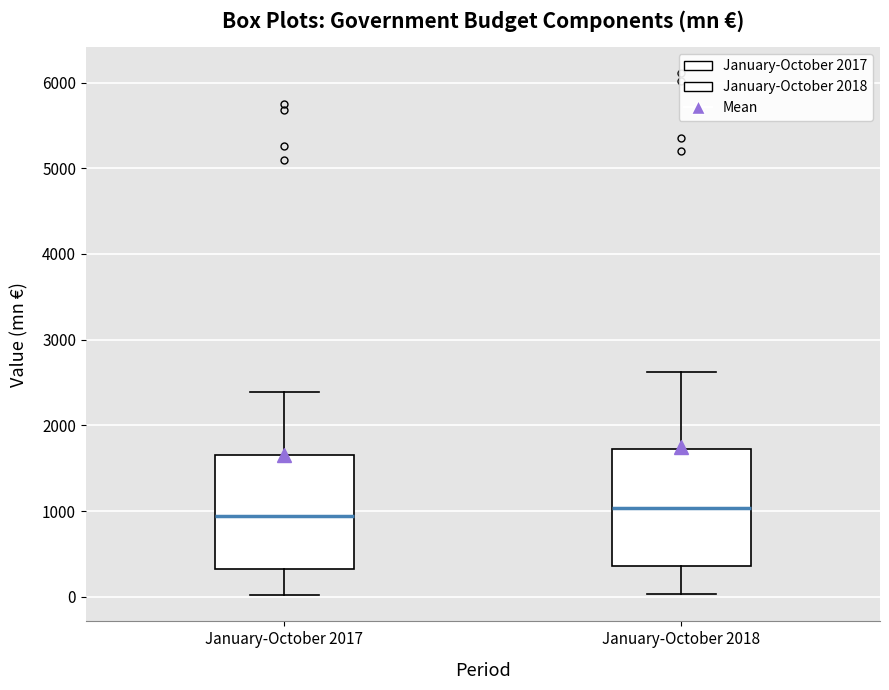

Reading left to right, transcribe this box plot: for each box, give where its median line is, the range the box spans, and where its two whiskers end, as read against the y-axis. The values are not printed on the chart, so give them approximately, as read against the axis.

January-October 2017: median 900, box 300 to 1700, whiskers 0 to 2400
January-October 2018: median 1000, box 400 to 1700, whiskers 0 to 2600